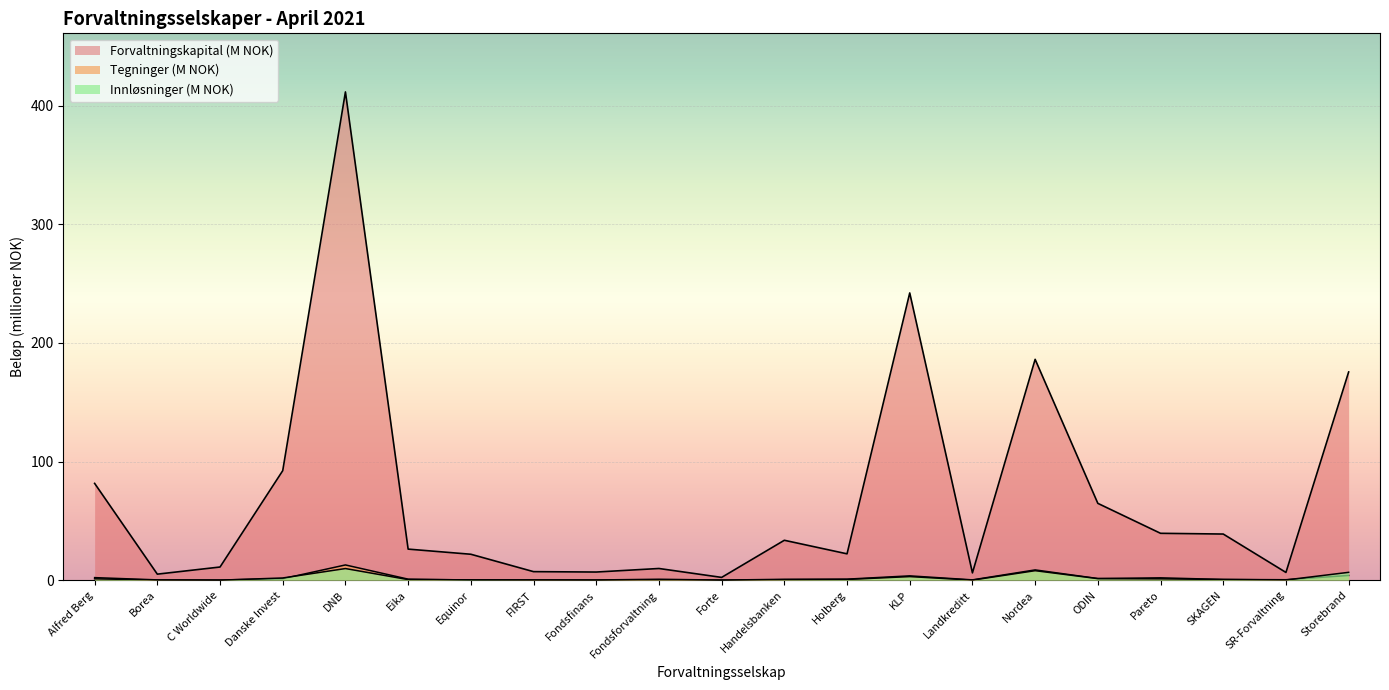

Which category has the highest value in the Innløsninger series?

DNB